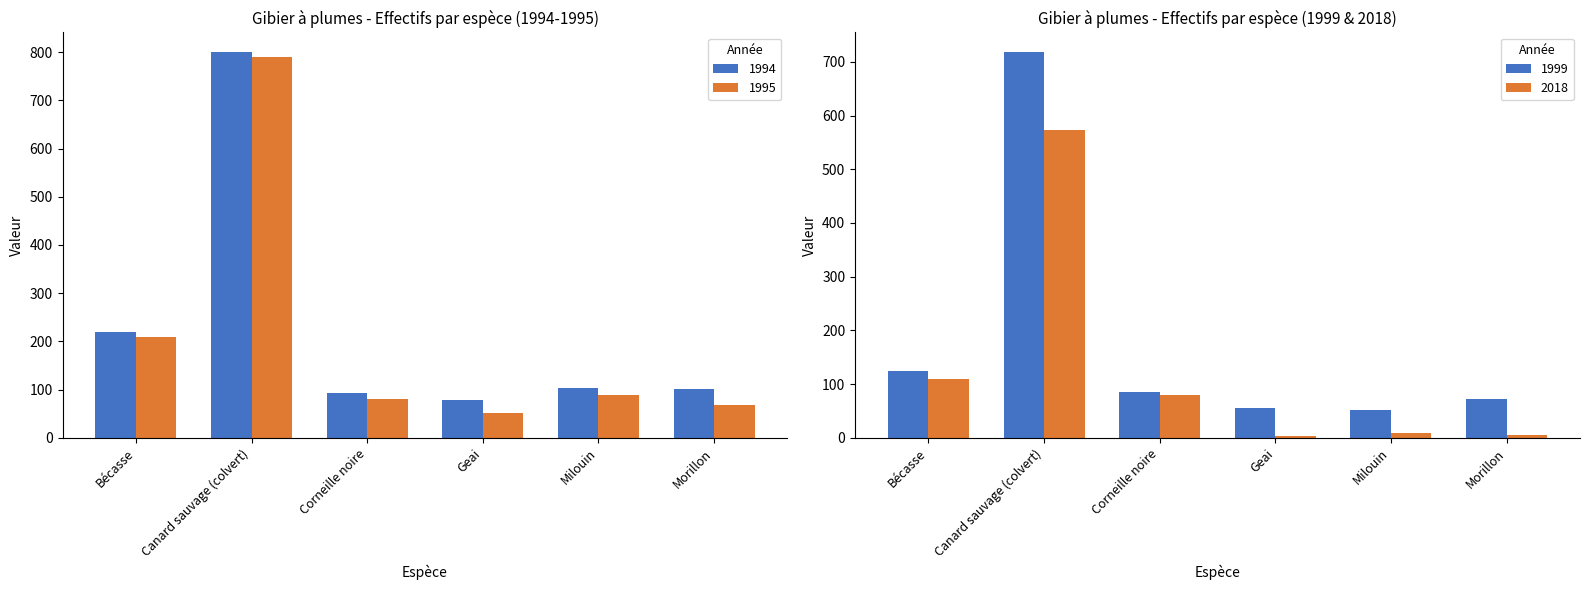

Which series has the largest range (max minus min)?

1995